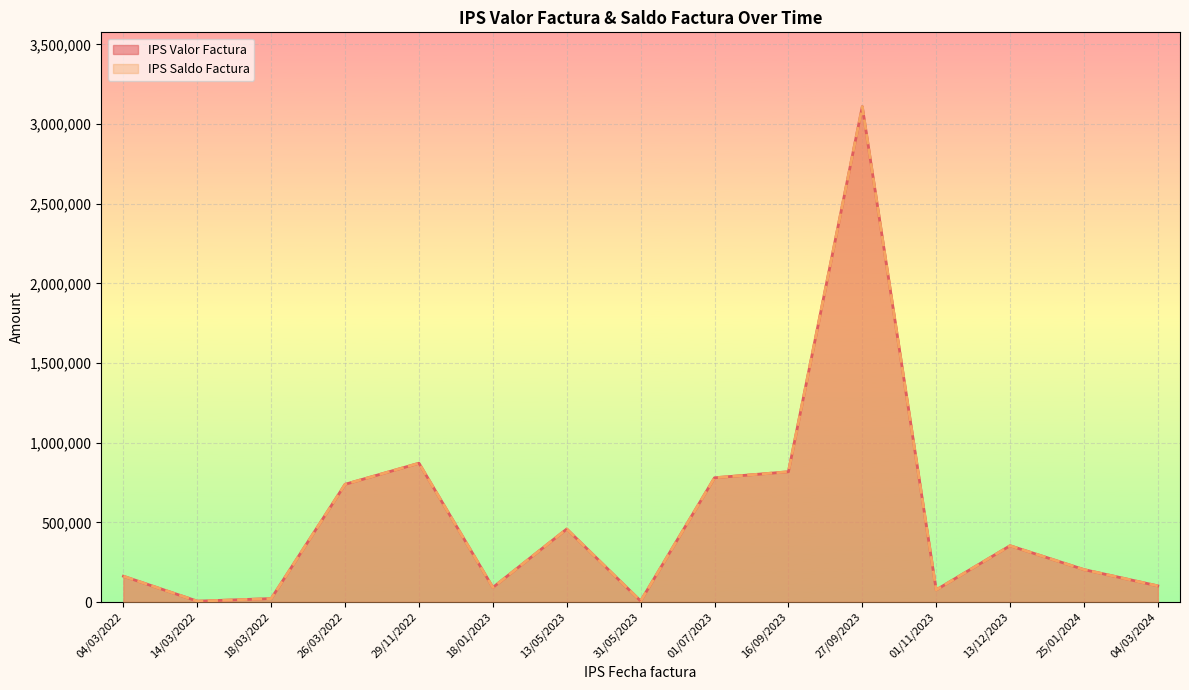

How many lines are shown in the chart?

2